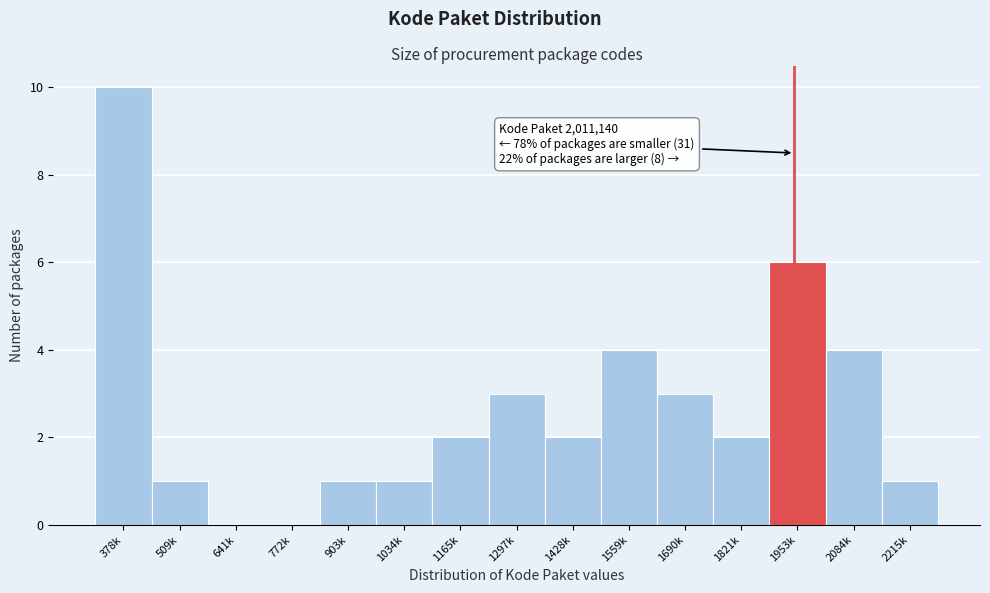

Which has a higher value, 378k or 1034k?

378k